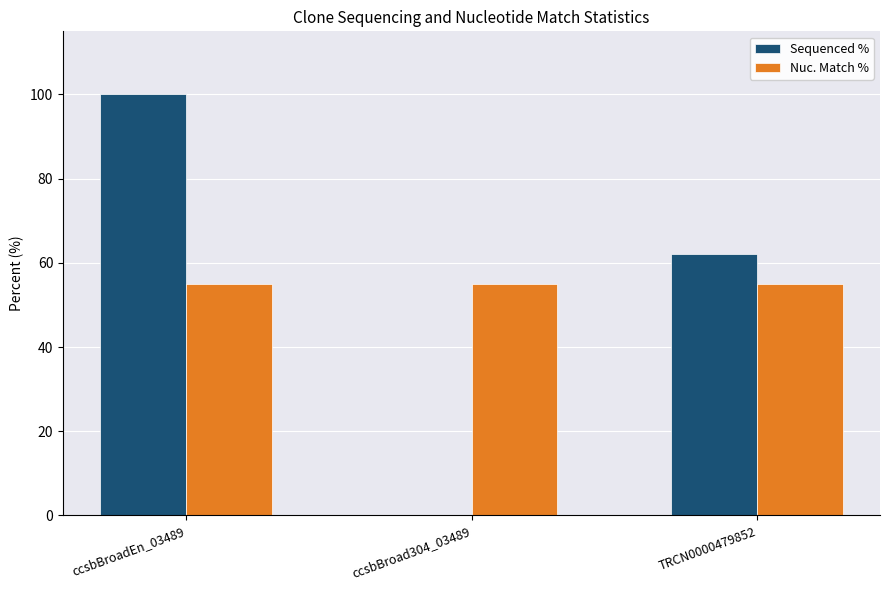

Reading left to right, list all the values displayed in this chart.

Sequenced %: 100.0	0.0	62.0
Nuc. Match %: 55.1	55.1	55.1